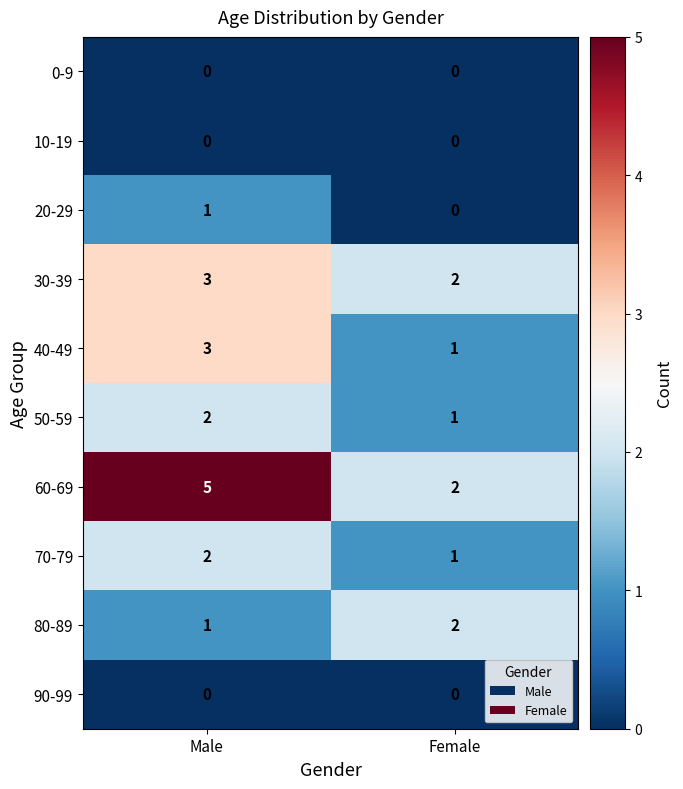

What is the sum of the 60-69 values at Female and Male?

7